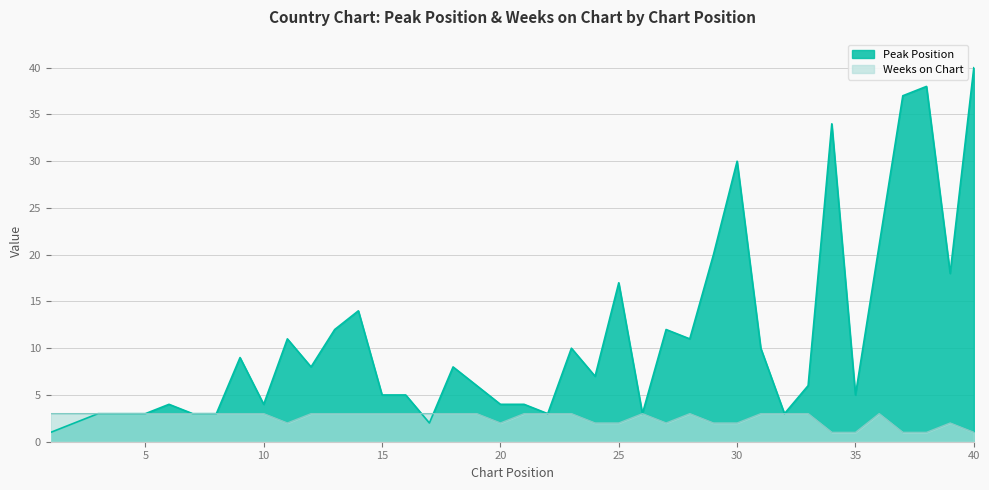

Where is the first local minimum for Weeks on Chart?

11